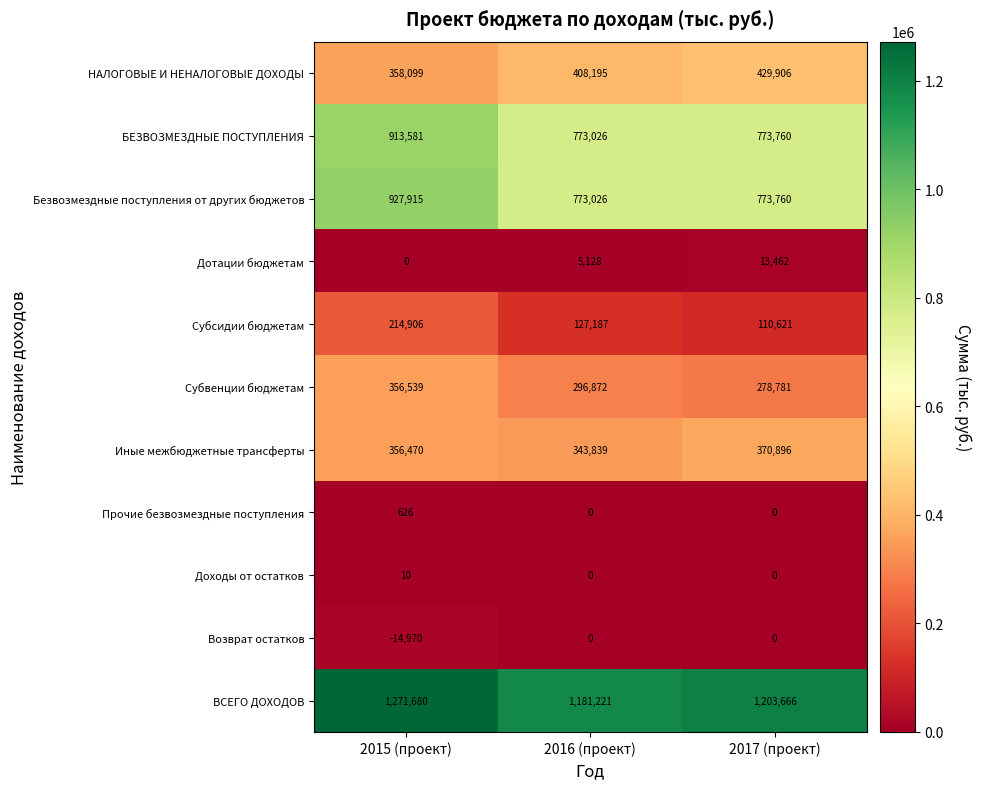

How many data points does each series have?

3